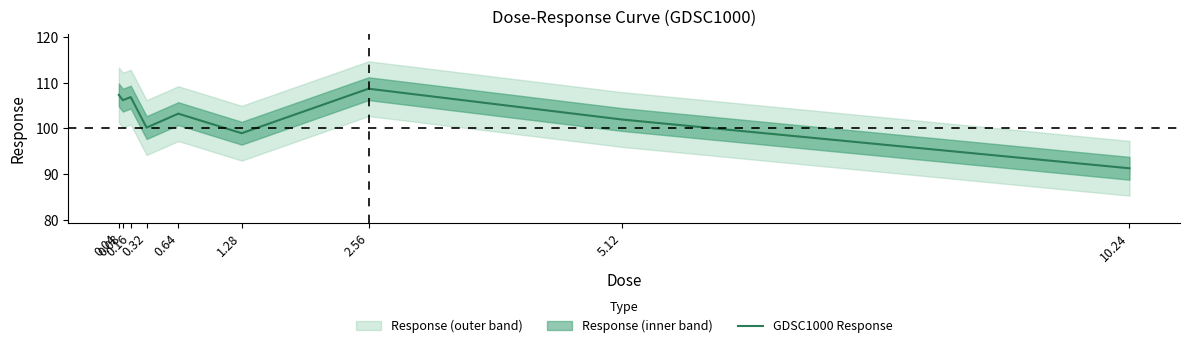

What is the difference between the maximum and minimum values?

17.4